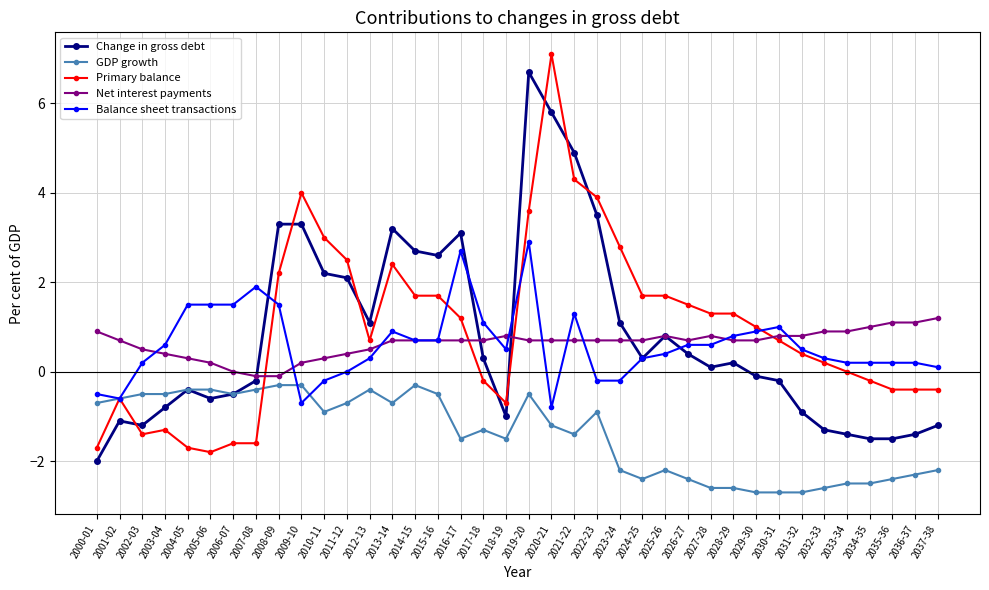

How many lines are shown in the chart?

5